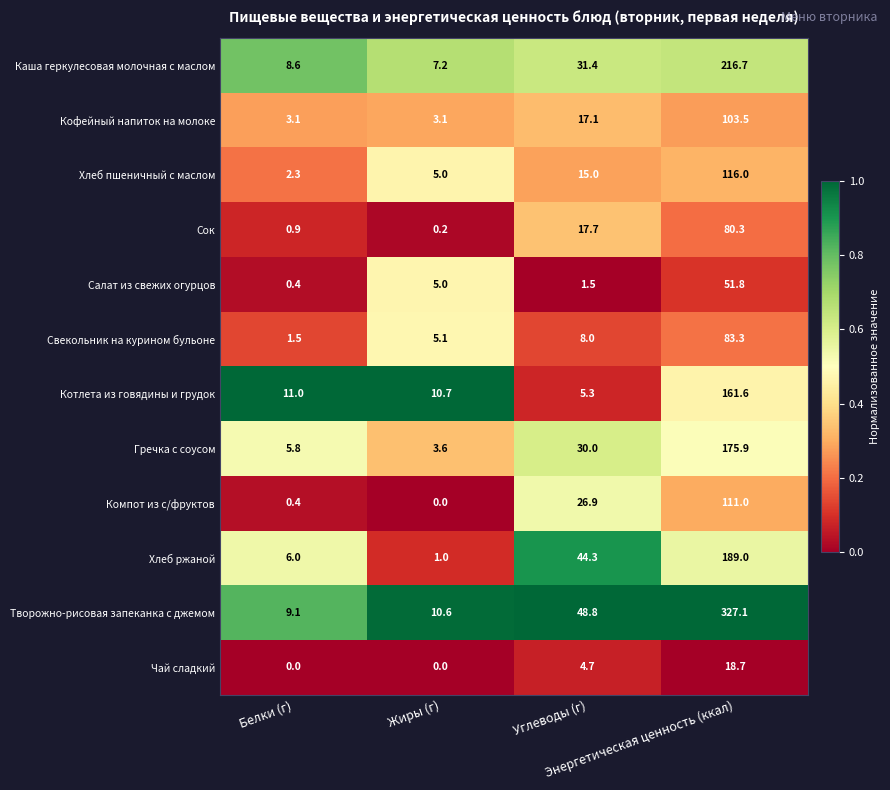

Rank the series by their maximum value, from lowest to highest.

Чай сладкий, Салат из свежих огурцов, Сок, Свекольник на курином бульоне, Кофейный напиток на молоке, Компот из с/фруктов, Хлеб пшеничный с маслом, Котлета из говядины и грудок, Гречка с соусом, Хлеб ржаной, Каша геркулесовая молочная с маслом, Творожно-рисовая запеканка с джемом